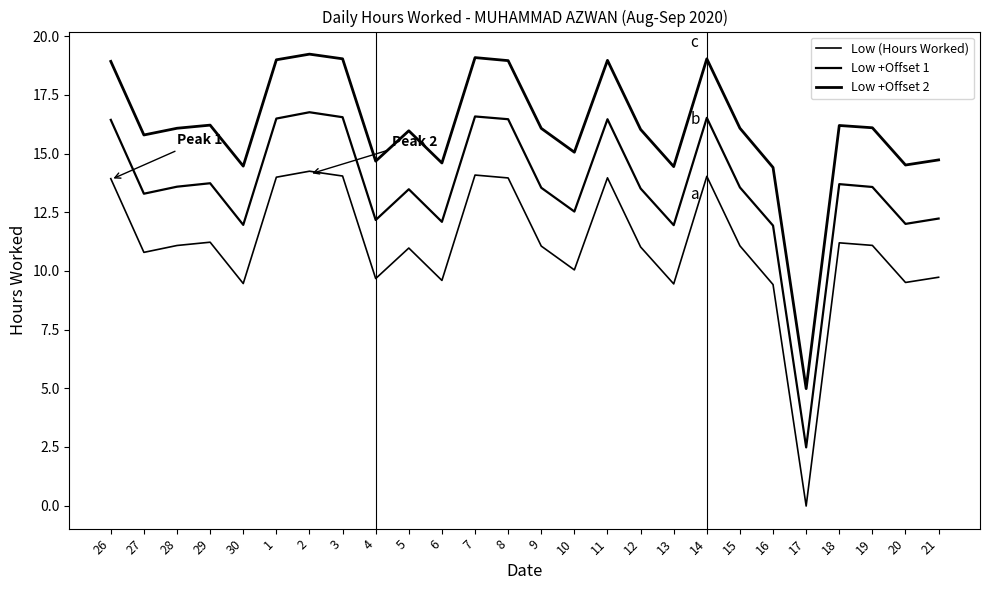

Rank the series at 2 from highest to lowest value.

Low +Offset 2, Low +Offset 1, Low (Hours Worked)